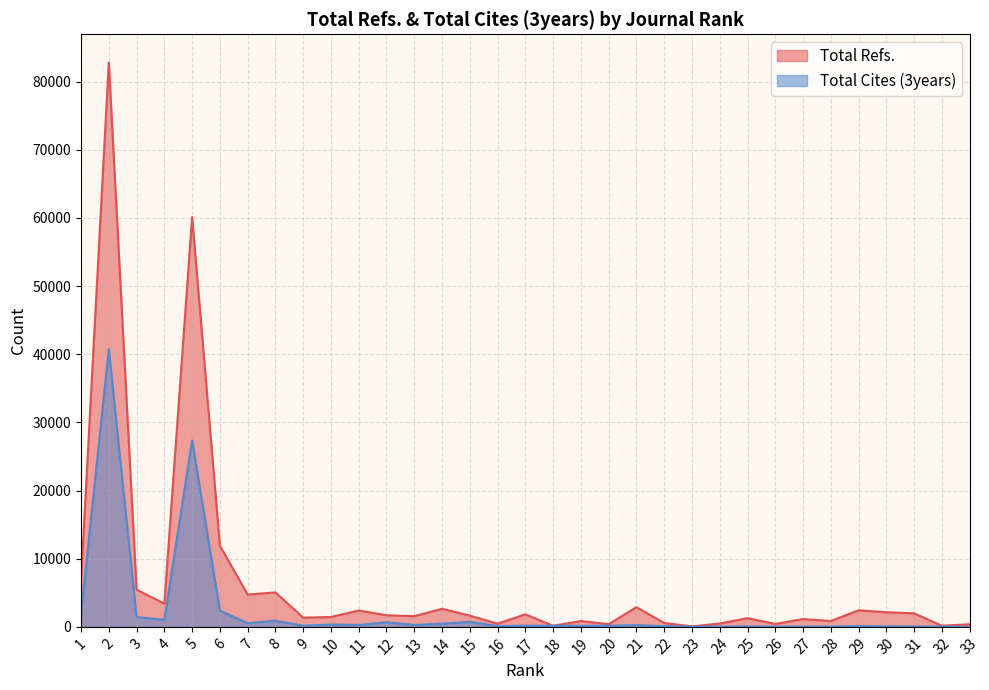

At which category is the sum across all series the highest?

2